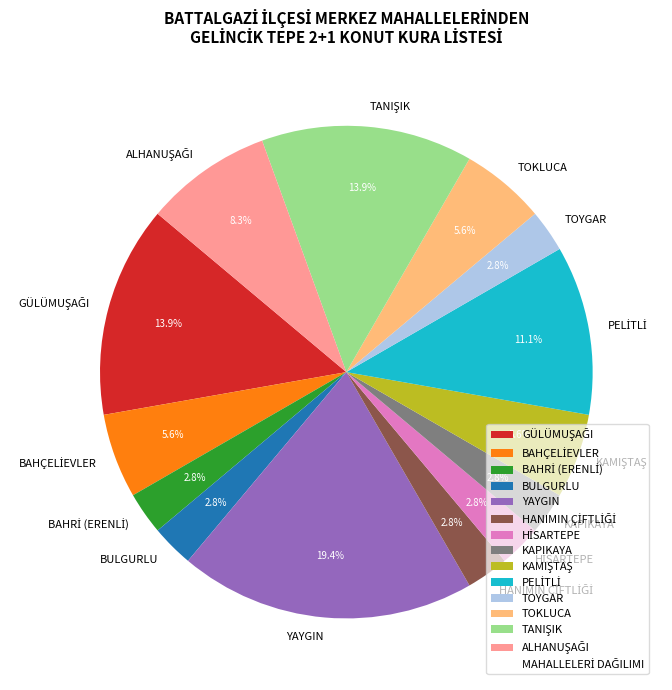

Is TOKLUCA the majority of the pie?

No